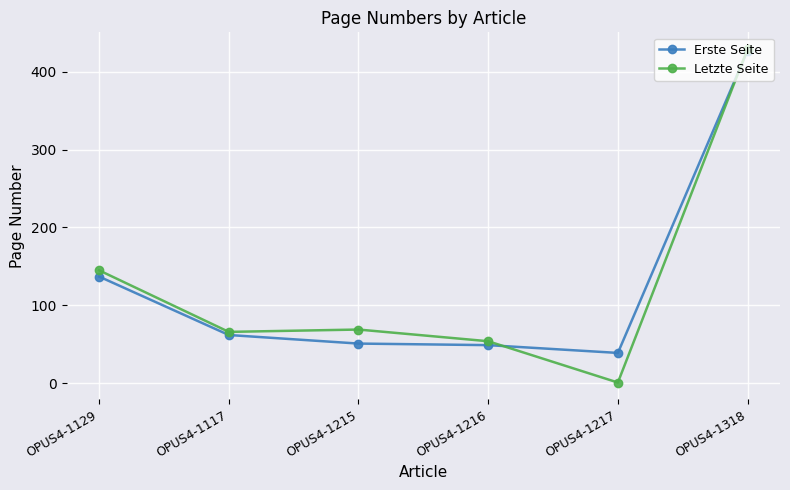

The Letzte Seite series shows 54 at OPUS4-1216. True or false?

True